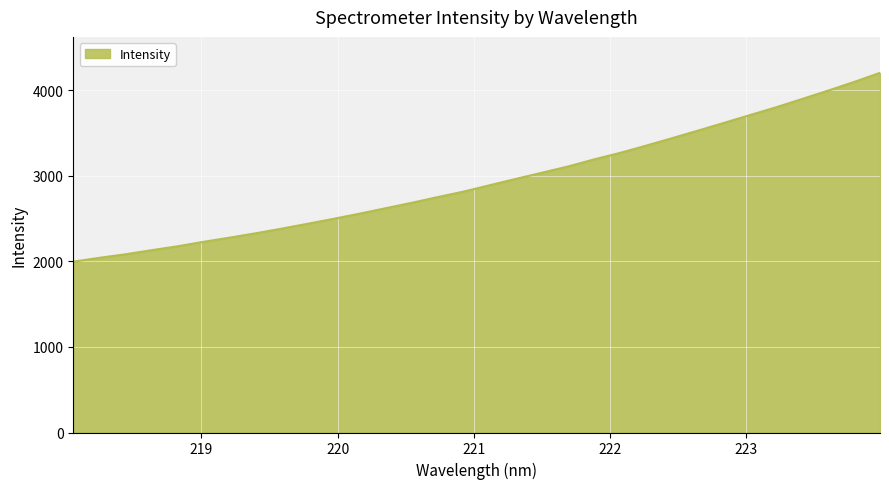

What is the difference between the maximum and minimum values?

2206.1